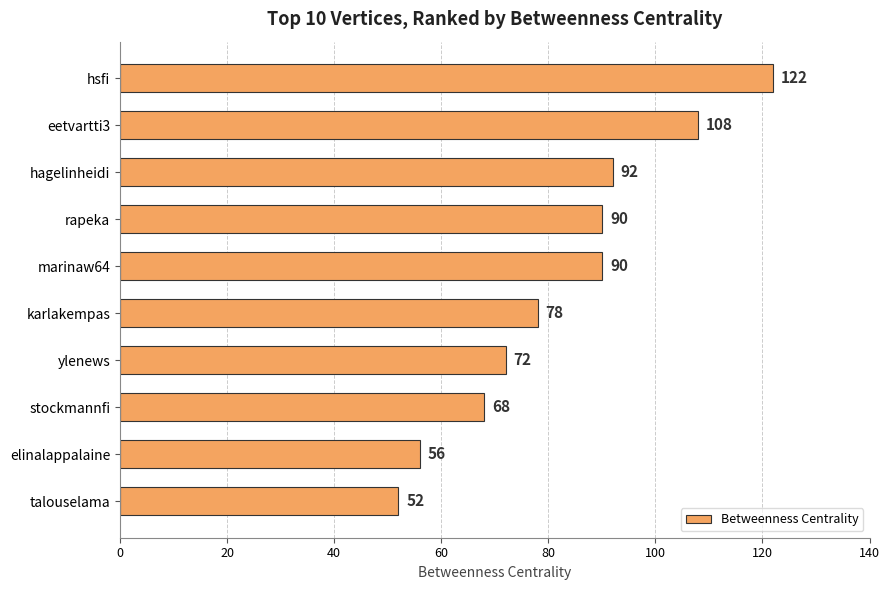

Approximately how many times larger is the value at talouselama compared to rapeka?

0.6